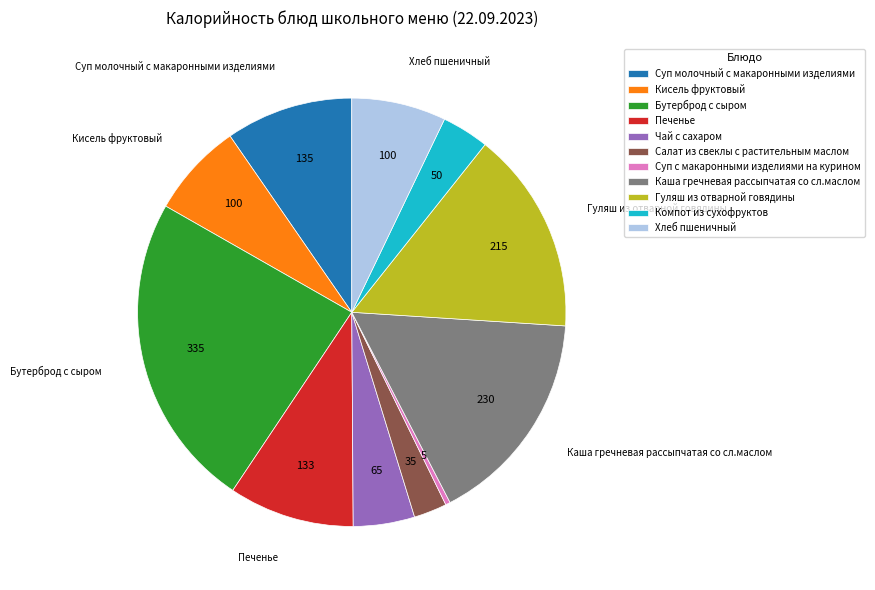

Approximately how many times larger is the value at Компот из сухофруктов compared to Салат из свеклы с растительным маслом?

1.4